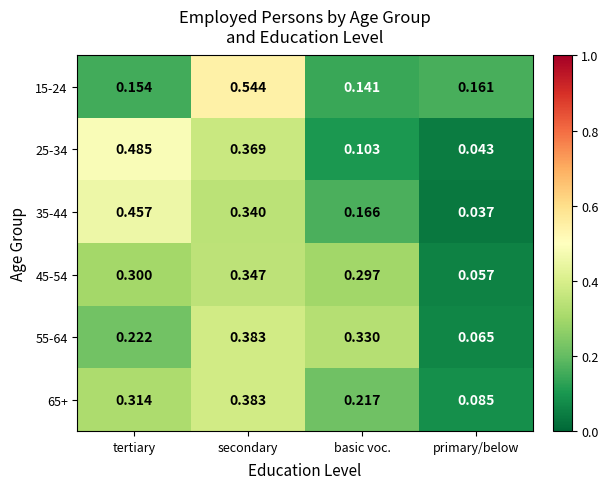

Where is 65+ nearest to the value 0?

primary/below